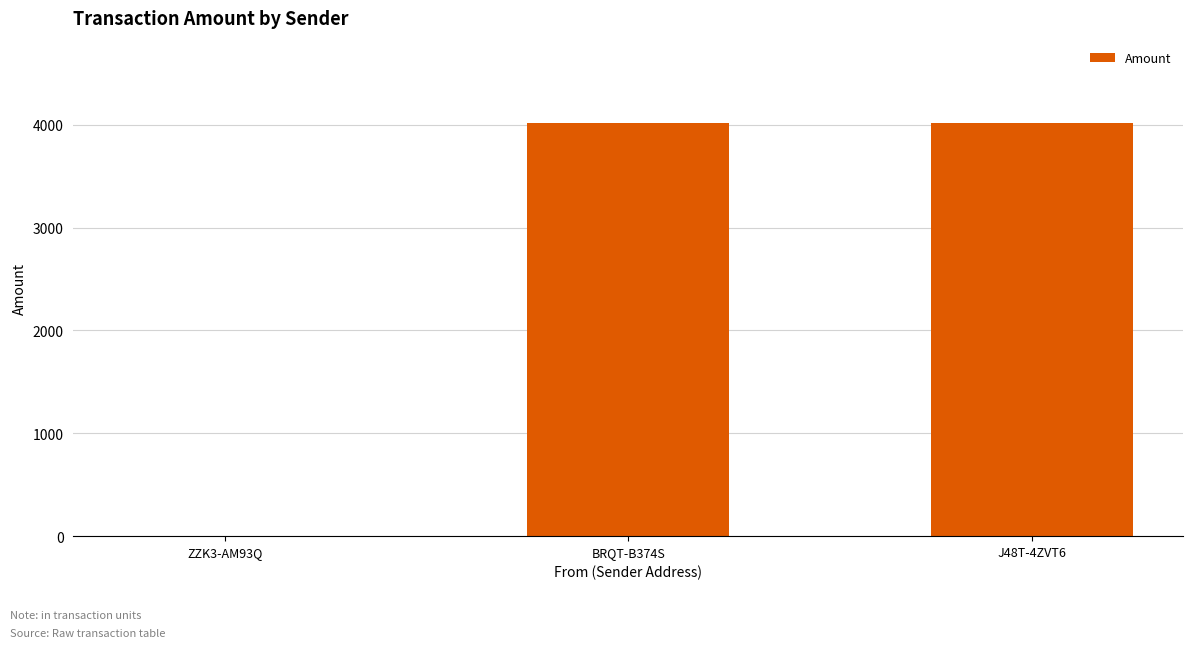

What is the sum of all values?

8028